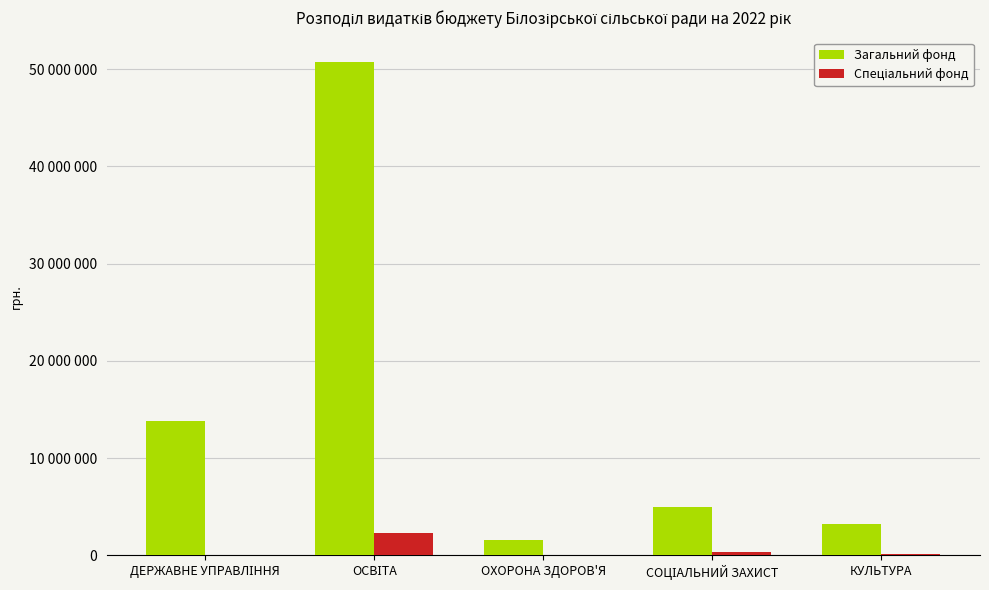

Which category has the lowest value in the Спеціальний фонд series?

ДЕРЖАВНЕ УПРАВЛІННЯ